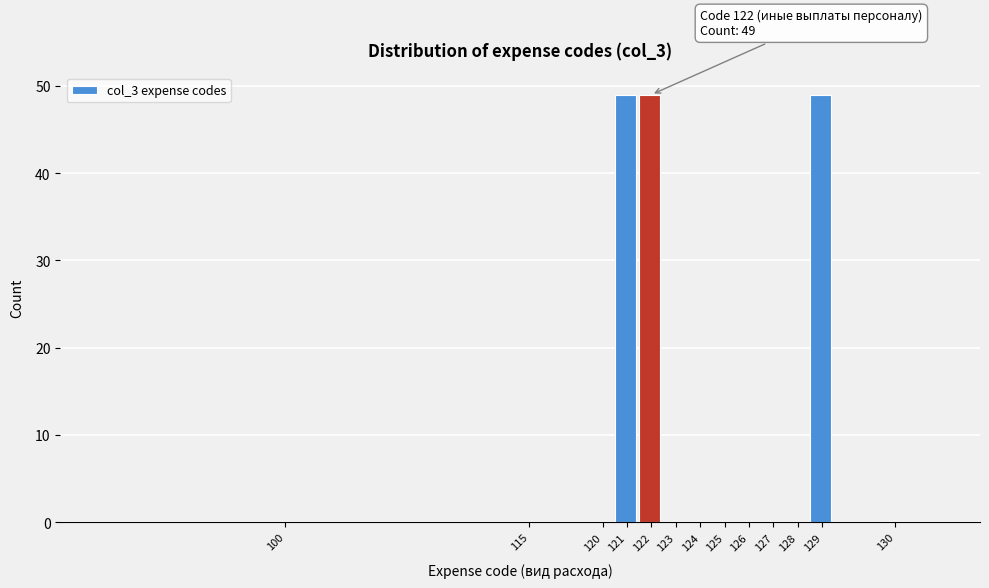

Reading left to right, extract all data points from this chart.

100=0	115=0	120=0	121=49	122=49	123=0	124=0	125=0	126=0	127=0	128=0	129=49	130=0